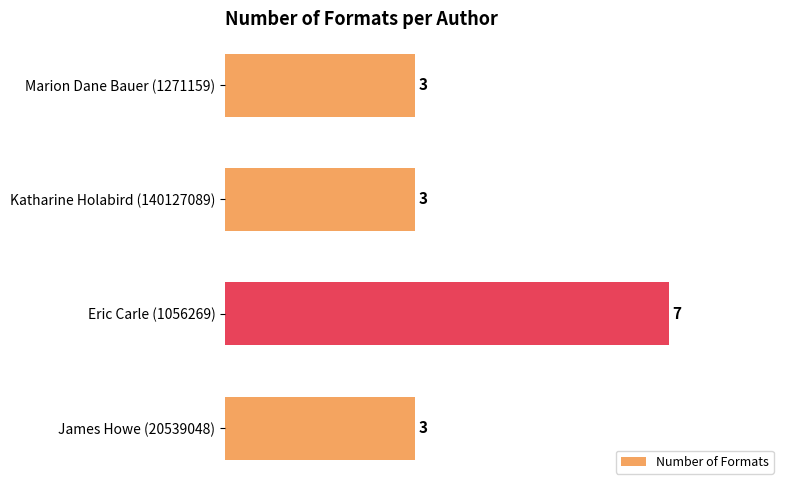

Reading bottom to top, list all the values displayed in this chart.

James Howe (20539048)=3	Eric Carle (1056269)=7	Katharine Holabird (140127089)=3	Marion Dane Bauer (1271159)=3